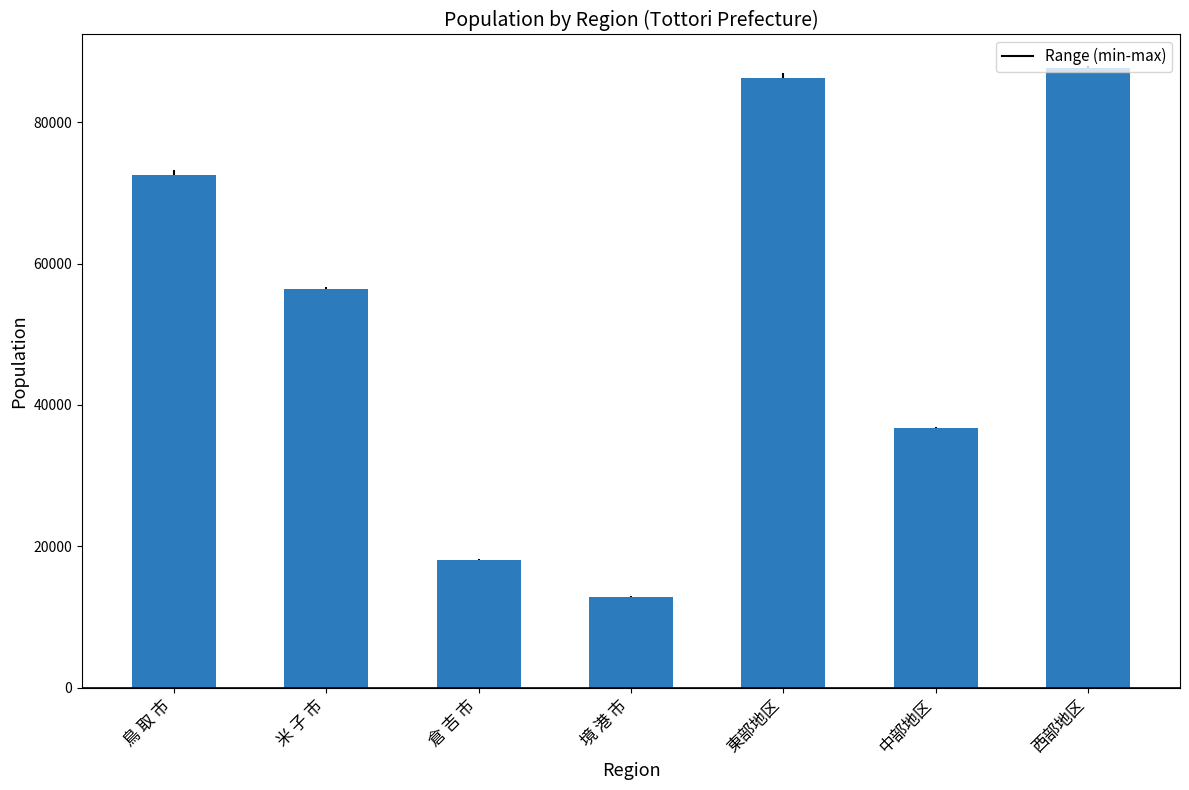

The value at 米 子 市 is 56387. True or false?

True